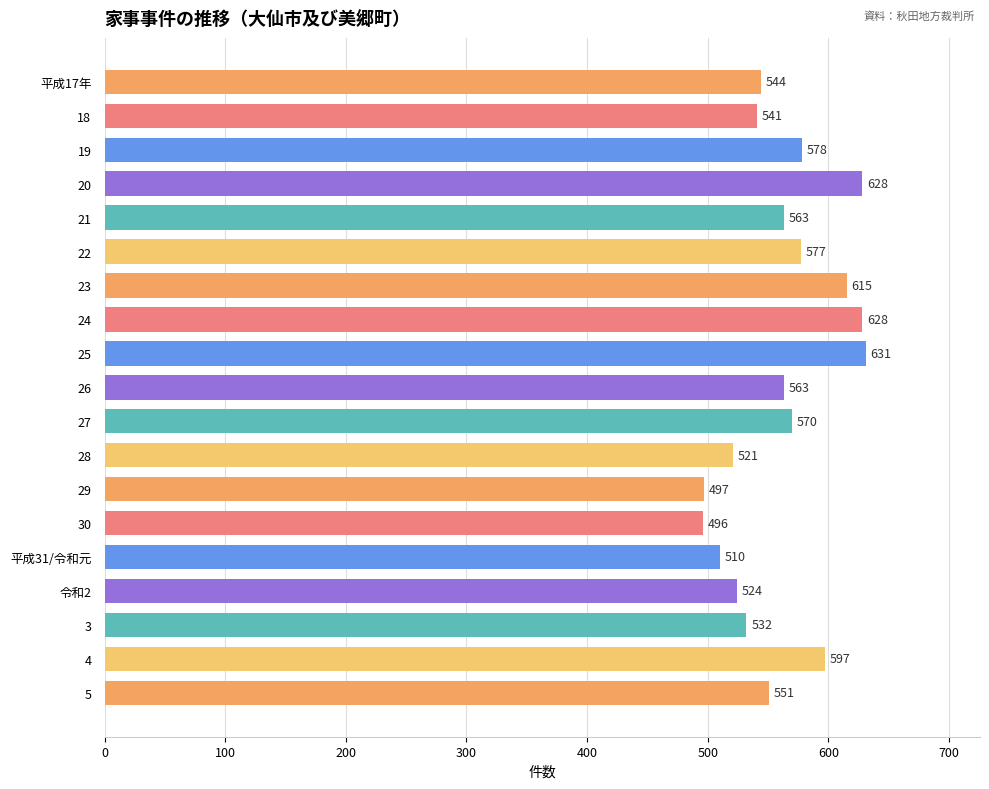

Is it true that the value at 24 is 890?

False